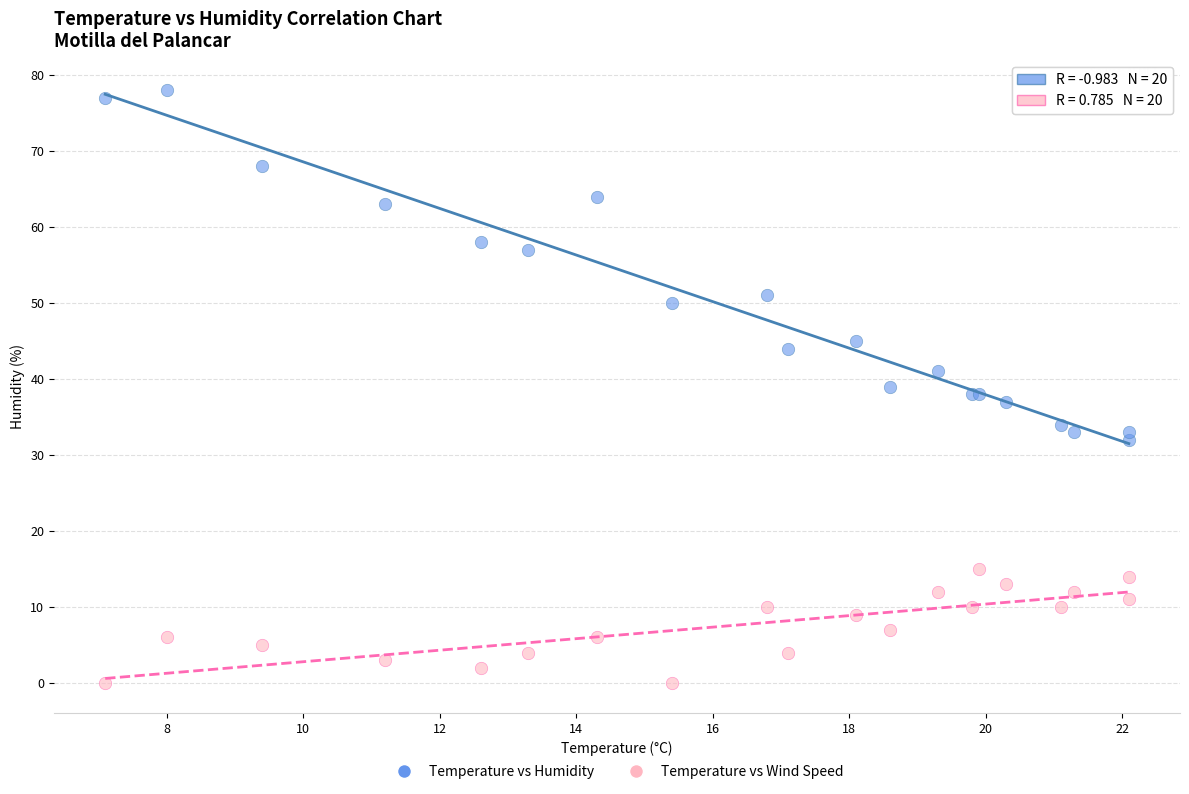

In the Temperature vs Humidity series, what Y value is closest to 55?

57